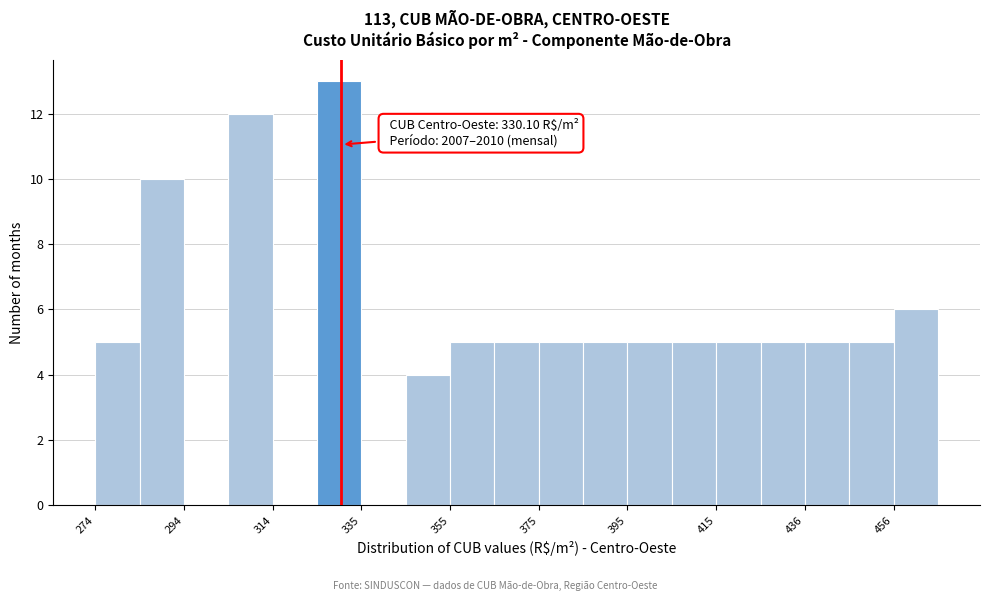

Read against the x-axis, roughly where is the centre of the tallest bar?

330